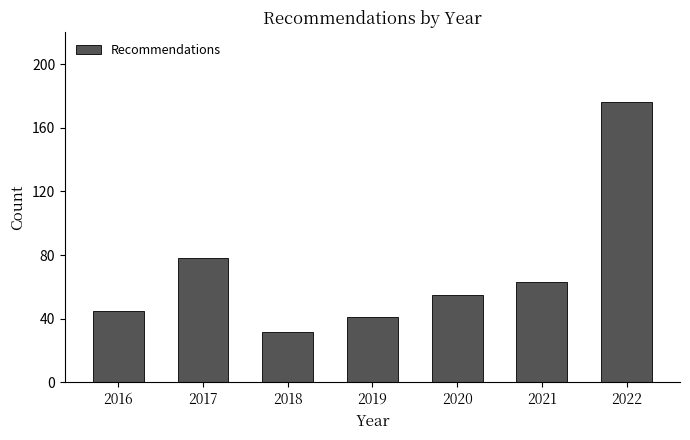

Reading left to right, list all the values displayed in this chart.

45	78	32	41	55	63	176